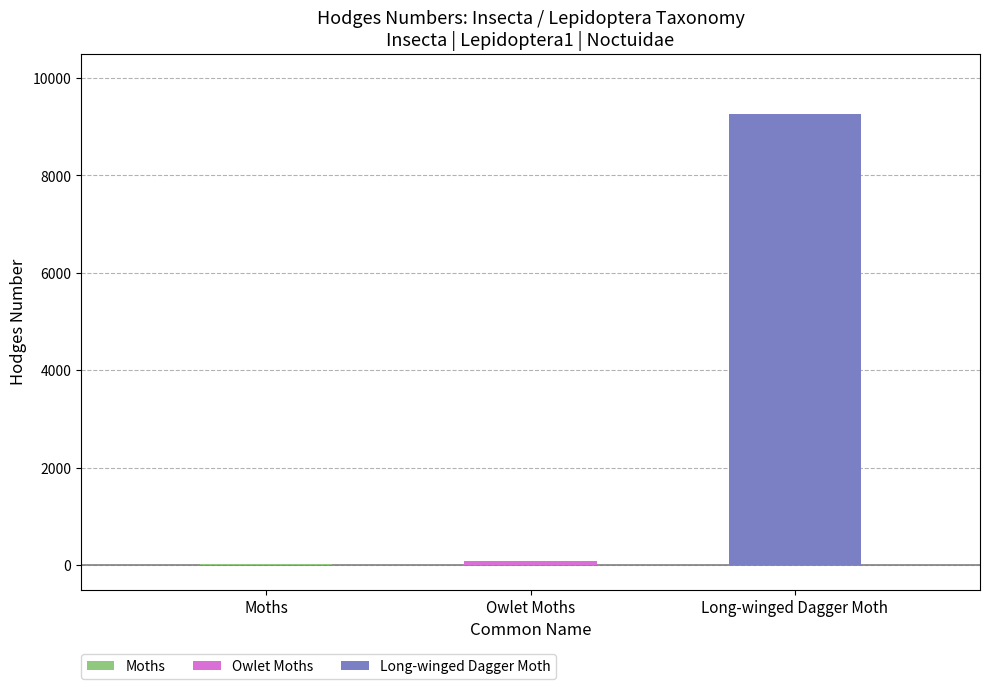

Approximately how many times larger is the value at Long-winged Dagger Moth compared to Moths?

319.4